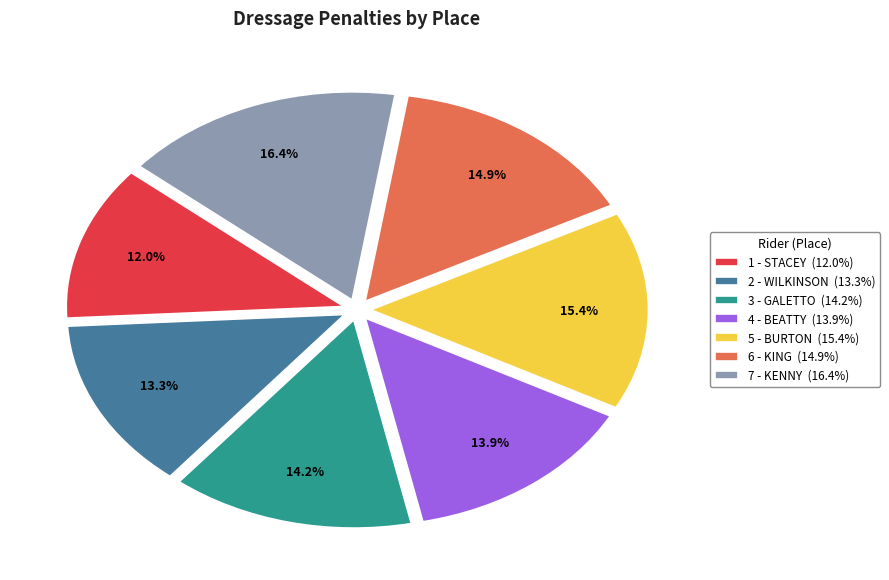

Is 1 - STACEY the majority of the pie?

No